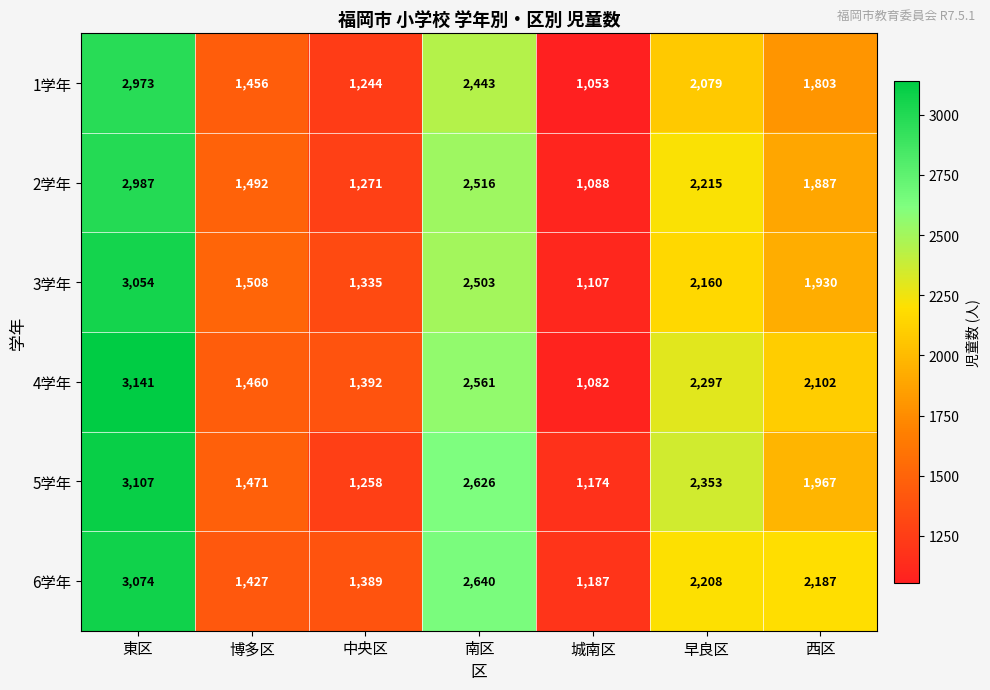

What is the total value across all series at 西区?

11876